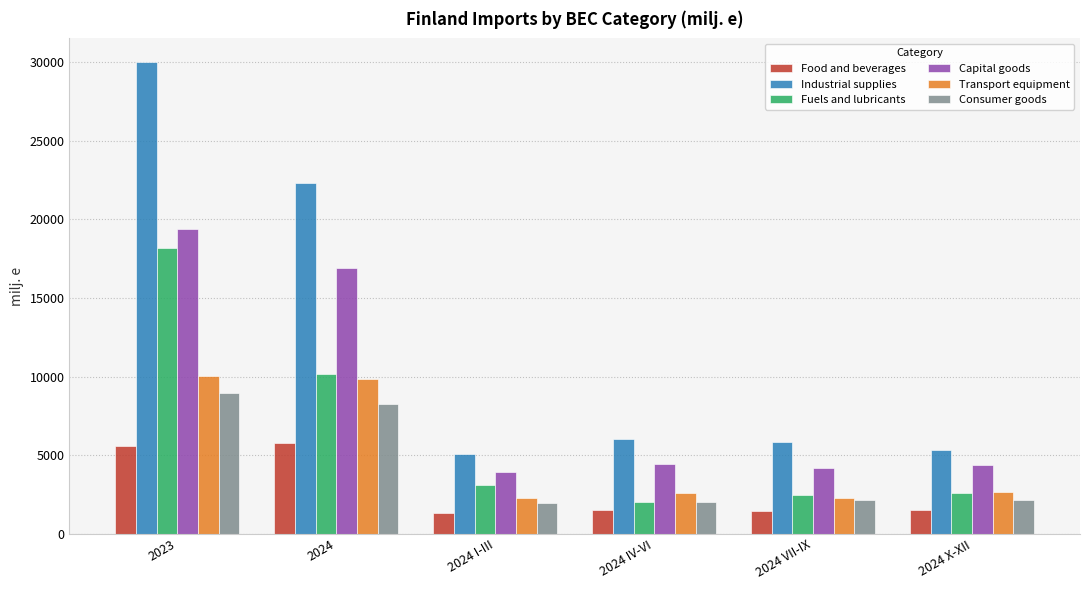

The value of Transport equipment at 2024 is 5003.2. True or false?

False